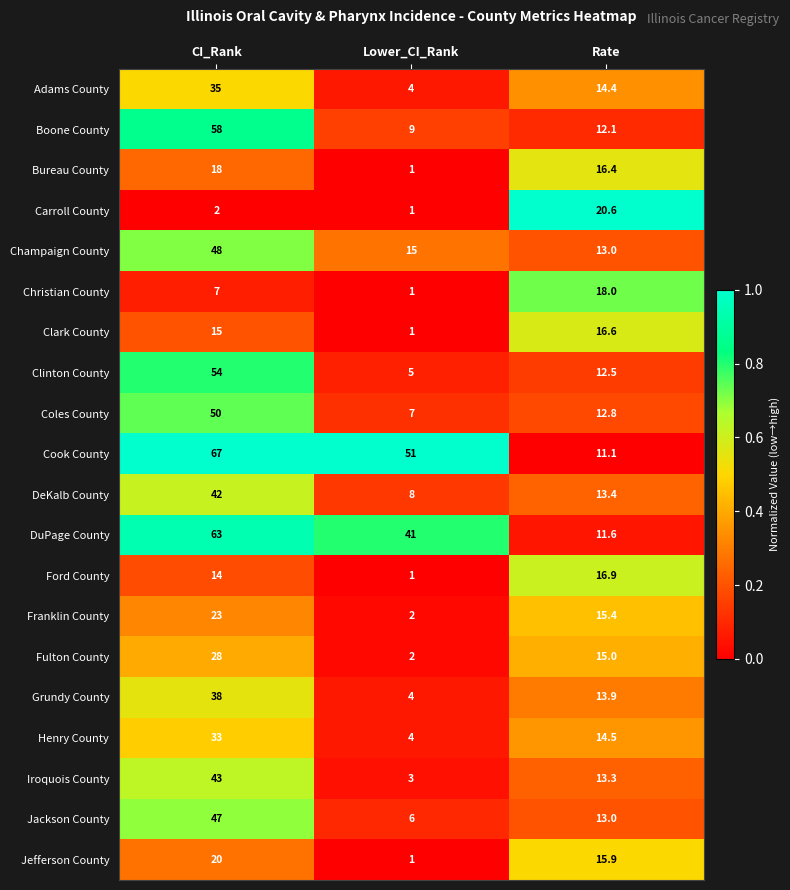

What is the difference between the maximum and second lowest values in the Grundy County series?

24.1